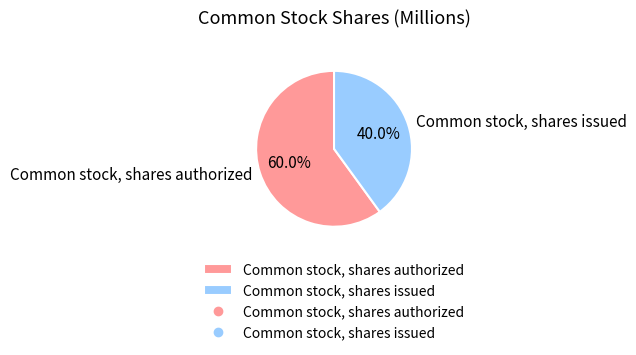

Do Common stock, shares issued and Common stock, shares authorized together represent more than half of the pie?

Yes